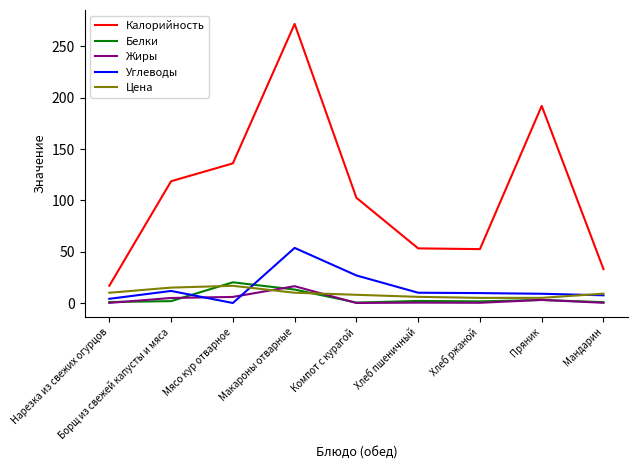

At which label is Калорийность closest to 144?

Мясо кур отварное